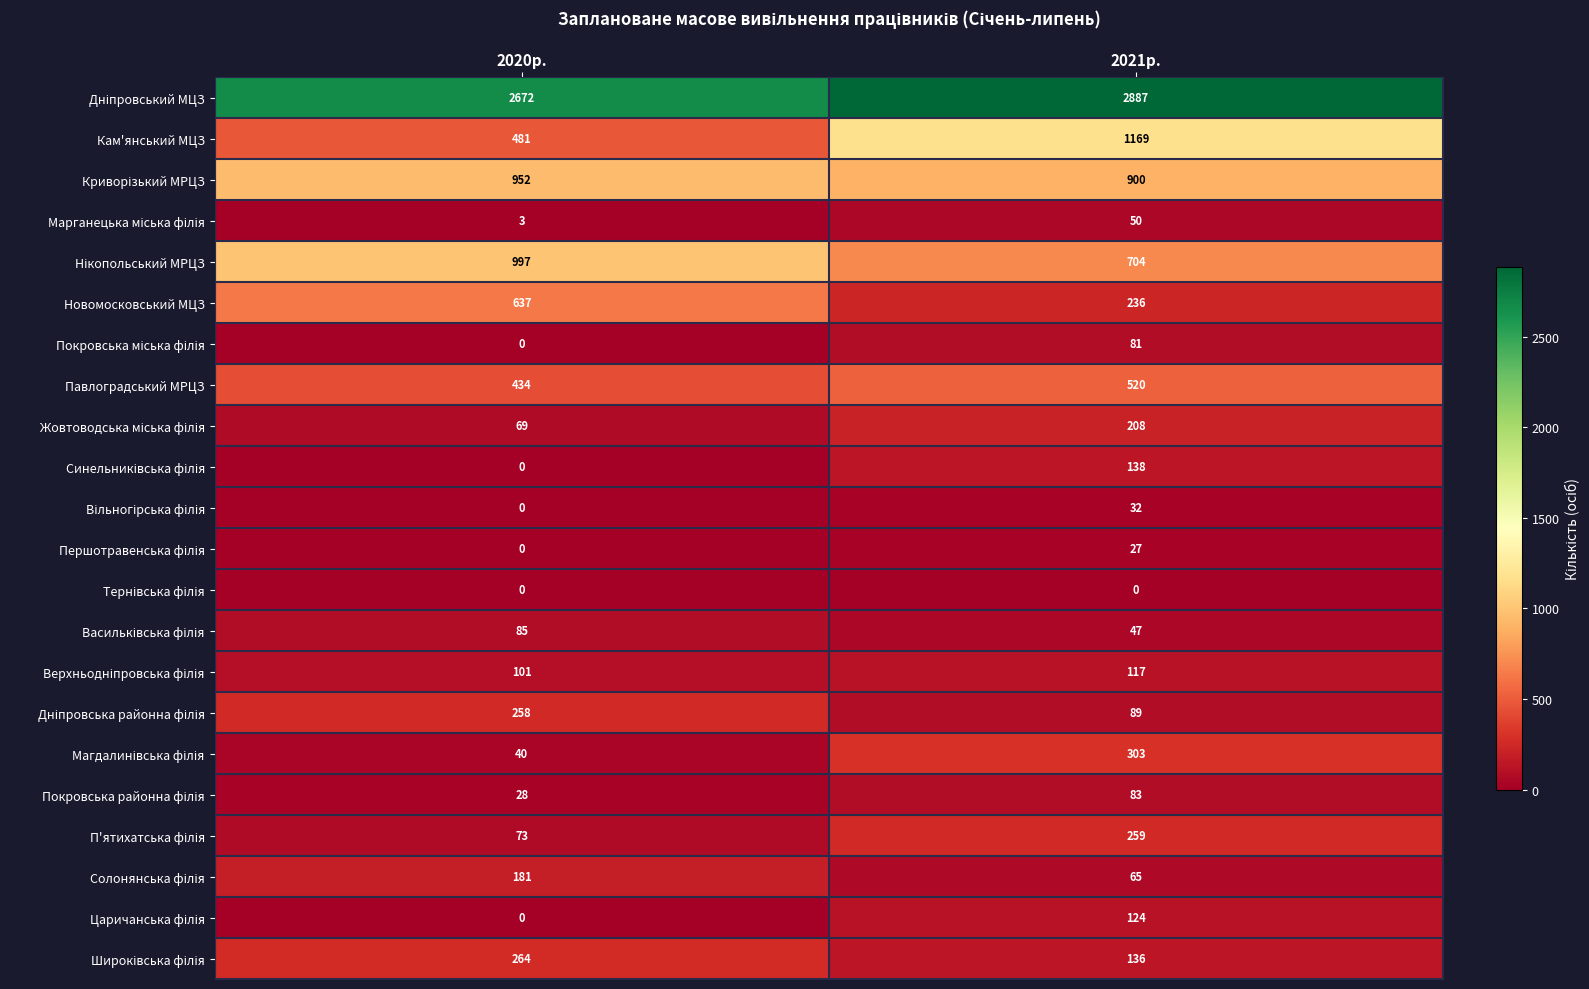

The Павлоградський МРЦЗ series shows 306 at 2021р.. True or false?

False